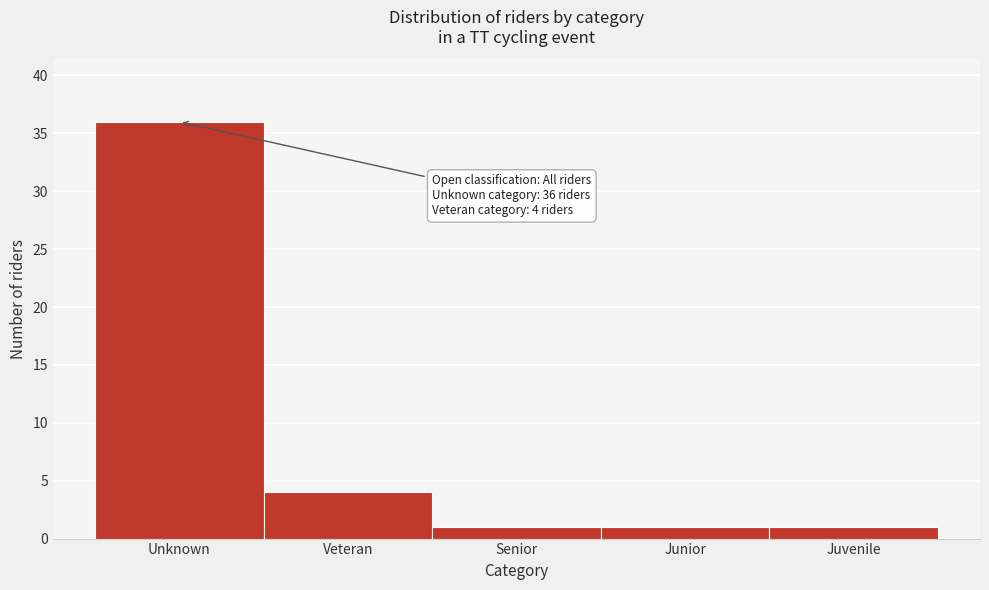

Reading left to right, transcribe all the data shown in this chart.

36	4	1	1	1